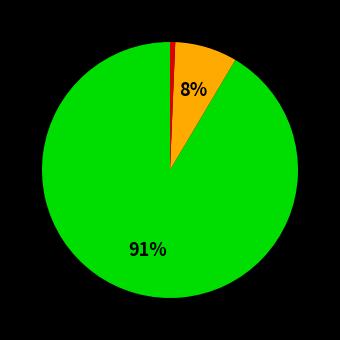

Is there a majority slice in this chart?

Yes